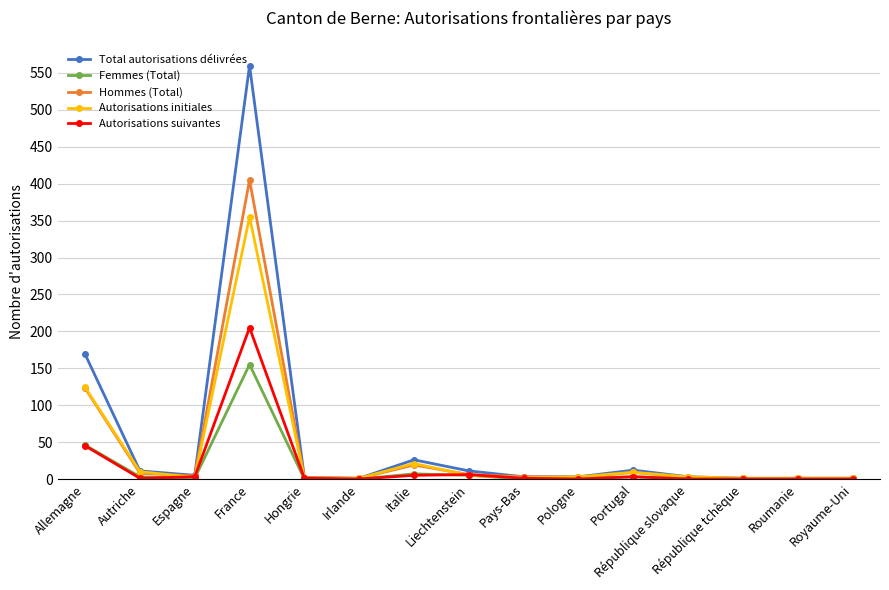

Rank the series by their maximum value, from lowest to highest.

Femmes (Total), Autorisations suivantes, Autorisations initiales, Hommes (Total), Total autorisations délivrées